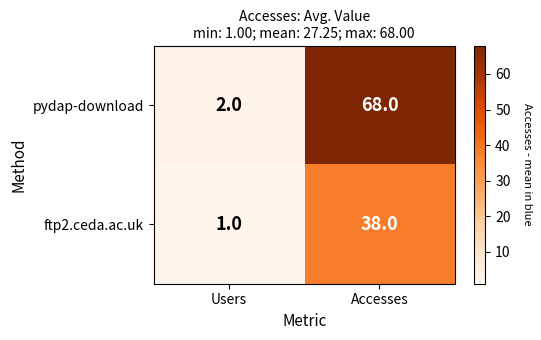

What is the smallest value displayed?

1